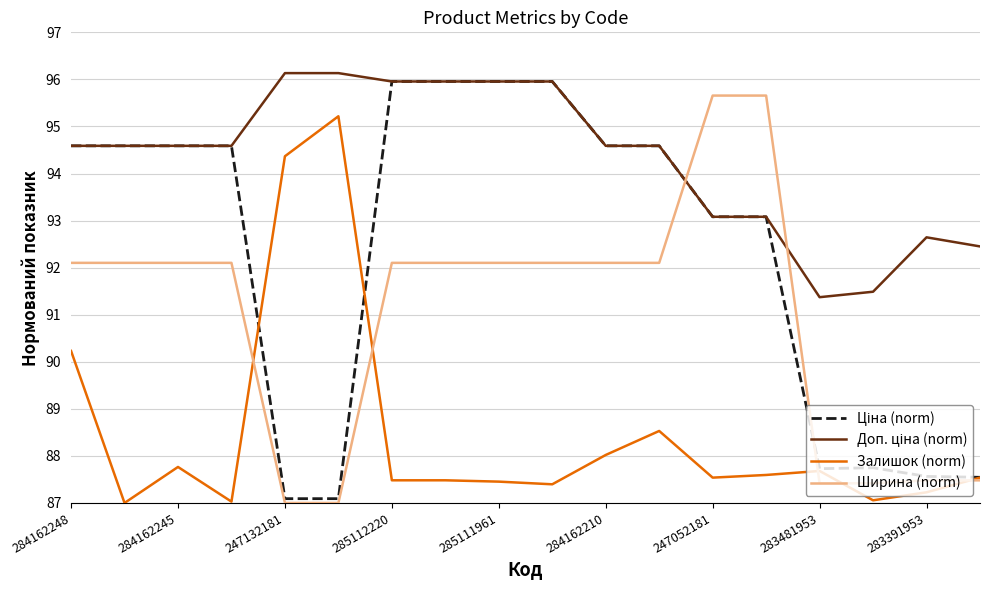

What is the highest value of the Залишок (norm) series?

95.2